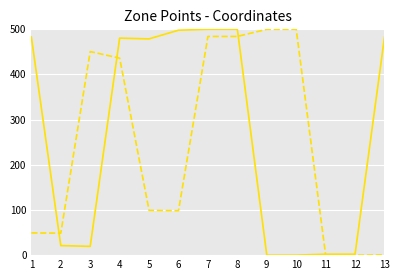

What is the spread (max minus min) of values at 1?

433.6